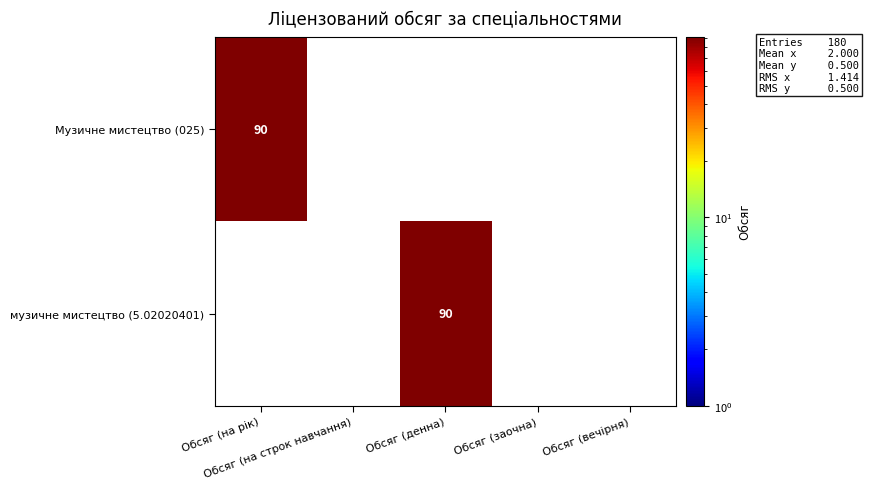

The value of Музичне мистецтво (025) at Обсяг (на строк навчання) is 0. True or false?

True